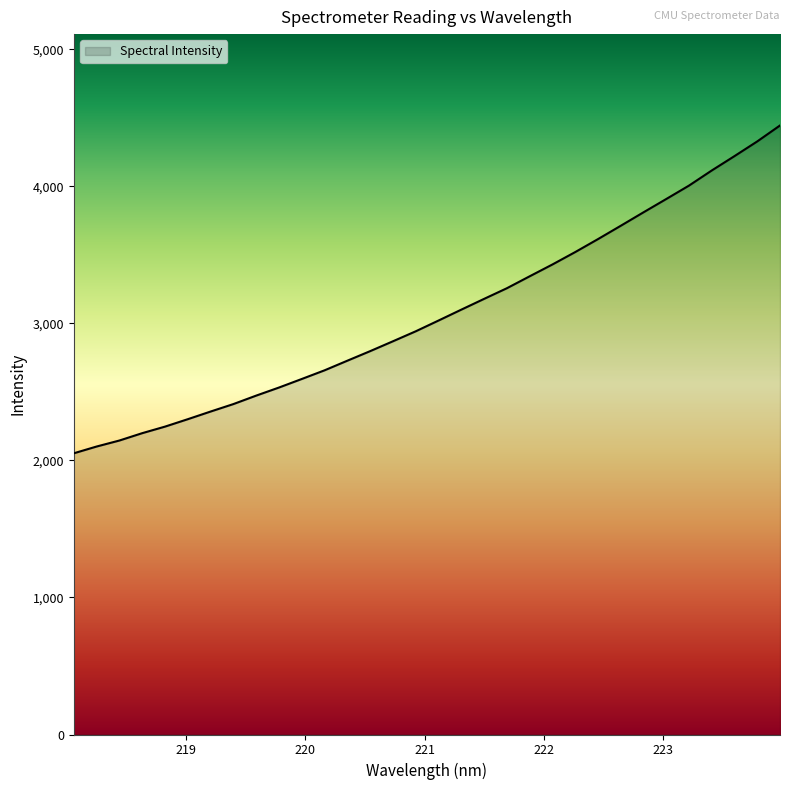

What is the greatest value displayed?

4444.8